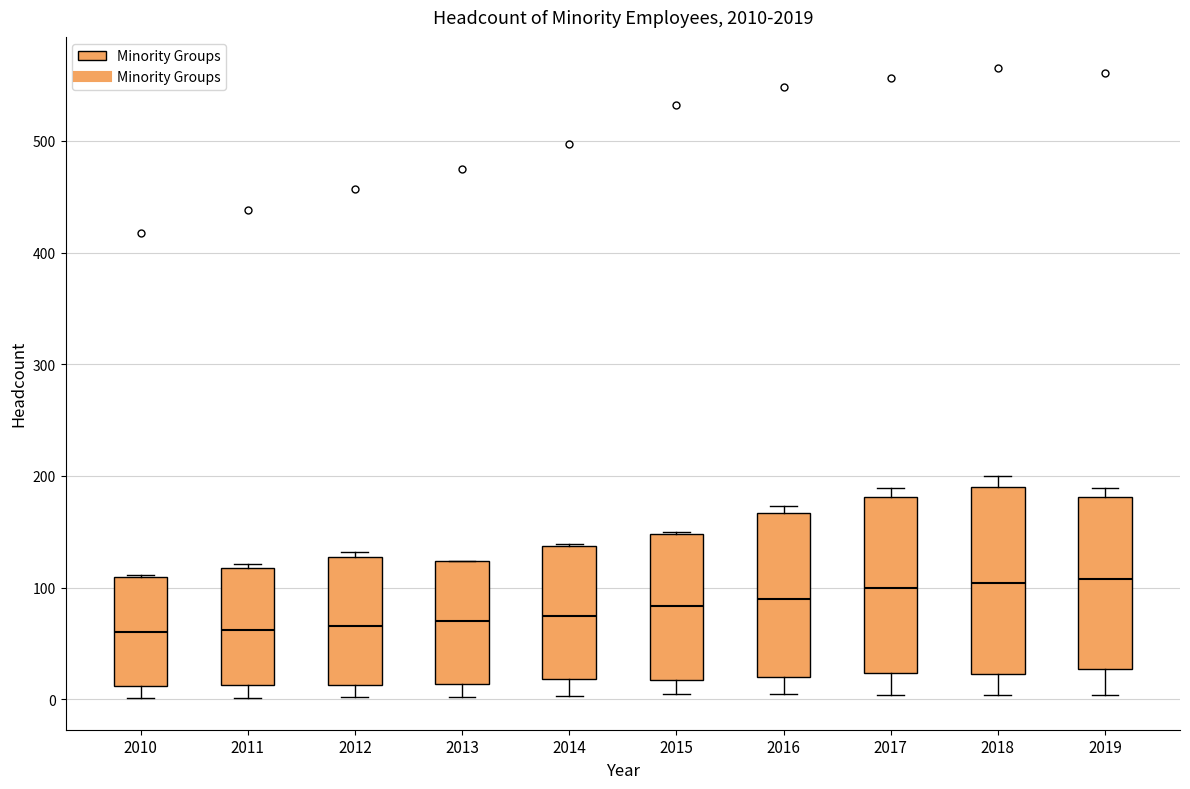

Where is the lower edge of the box at x = 2014 on the y-axis? The values are not printed on the chart, so give them approximately, as read against the axis.

20